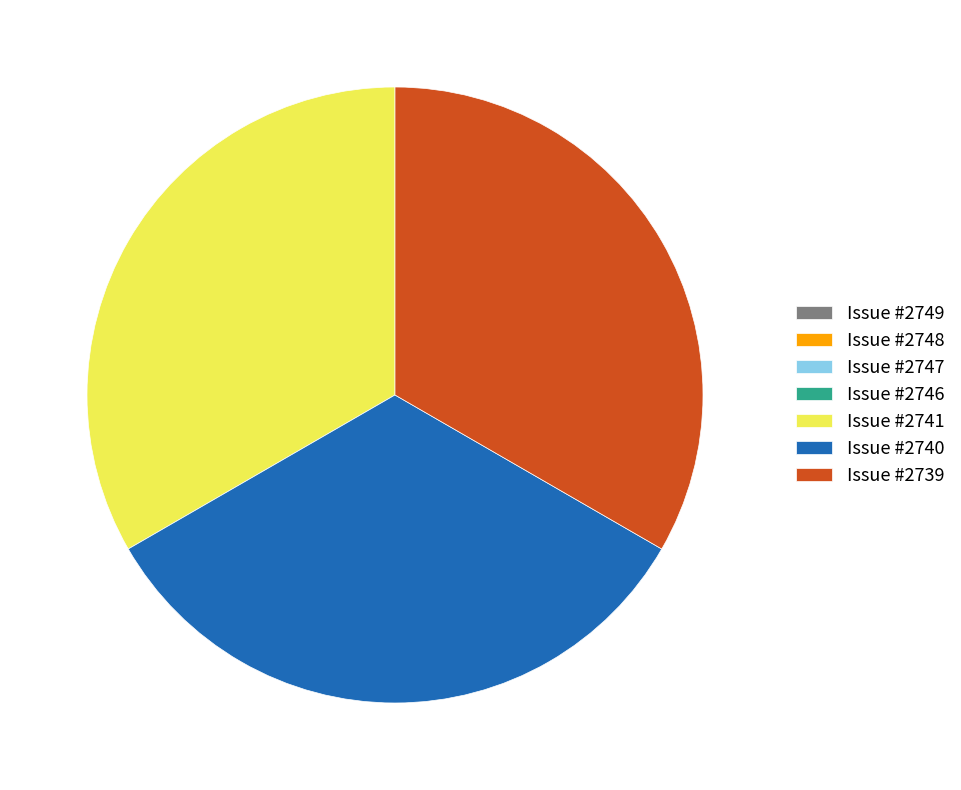

Does Issue #2741 account for over 50% of the chart?

No